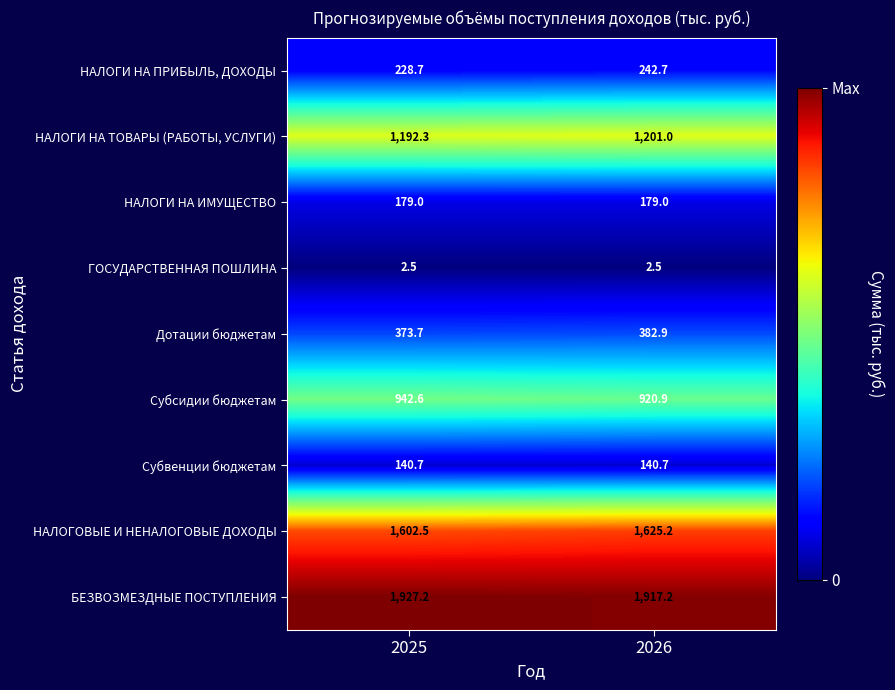

What is the sum of the Дотации бюджетам values at 2026 and 2025?

756.6